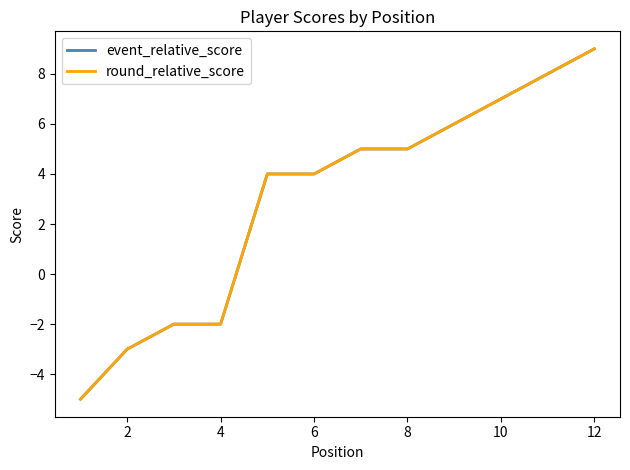

Where does the event_relative_score series first go above 5?

8